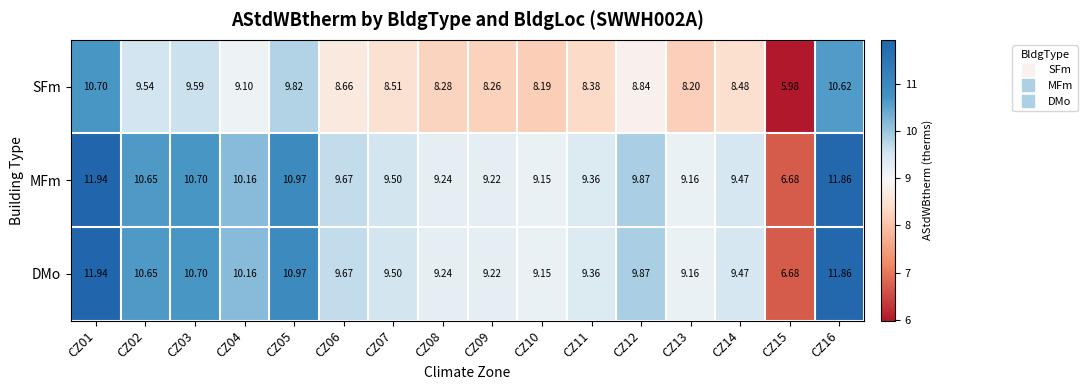

Is the value of SFm at CZ09 greater than the value of MFm at CZ02?

No